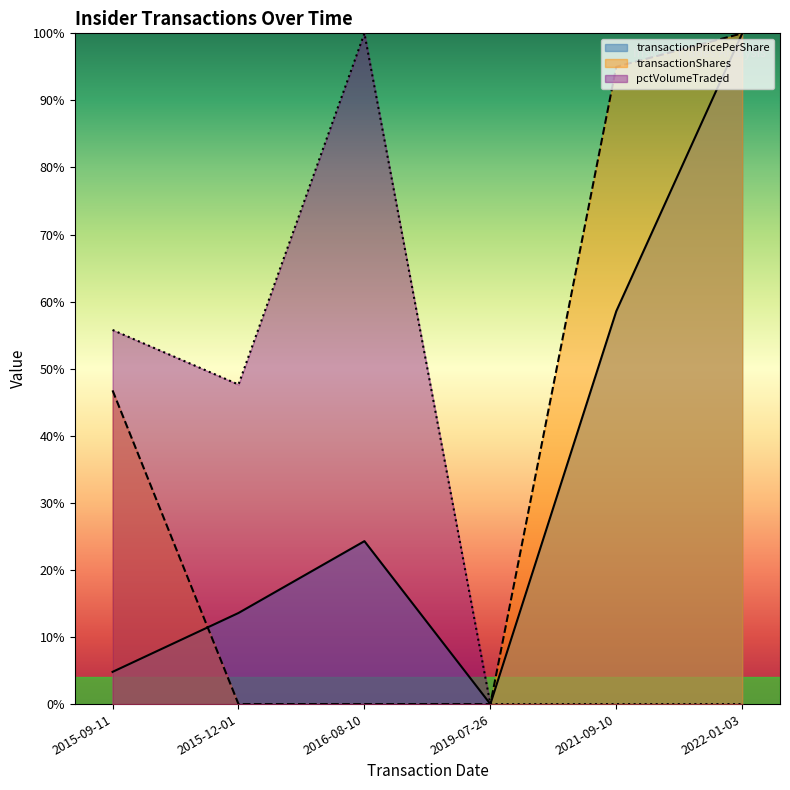

How many values in the transactionPricePerShare series exceed 0?

5